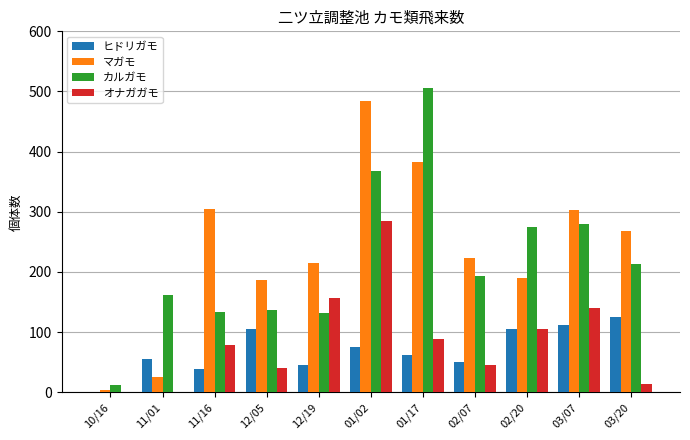

What is the sum of all ヒドリガモ values?

774